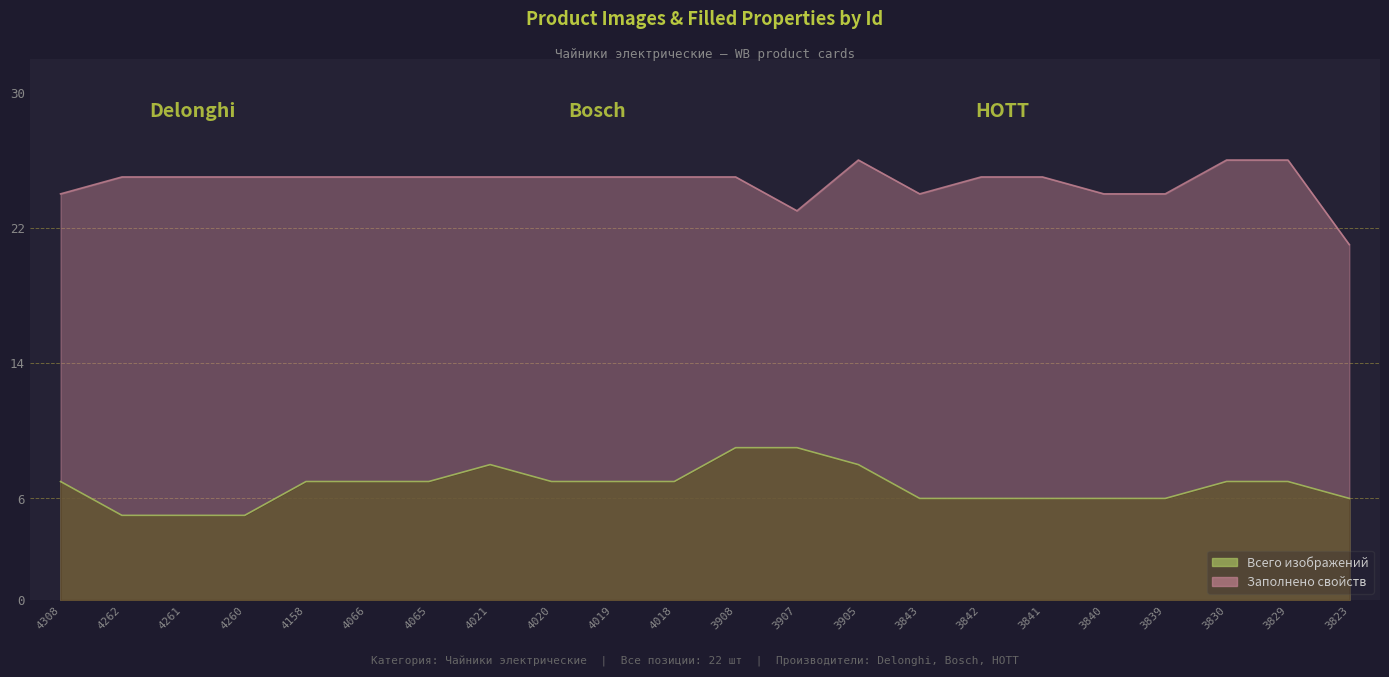

What is the lowest value of the Заполнено свойств series?

21